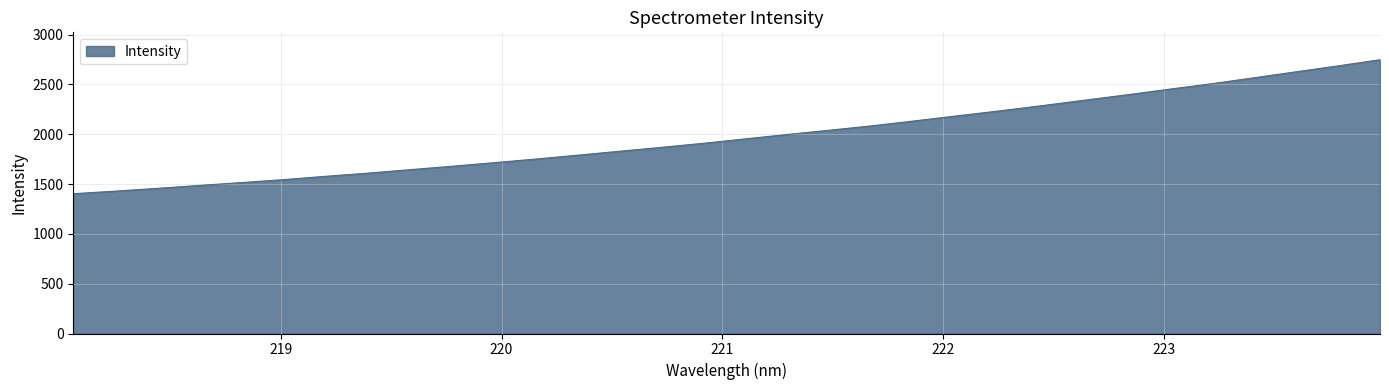

What is the maximum value shown in the chart?

2747.8